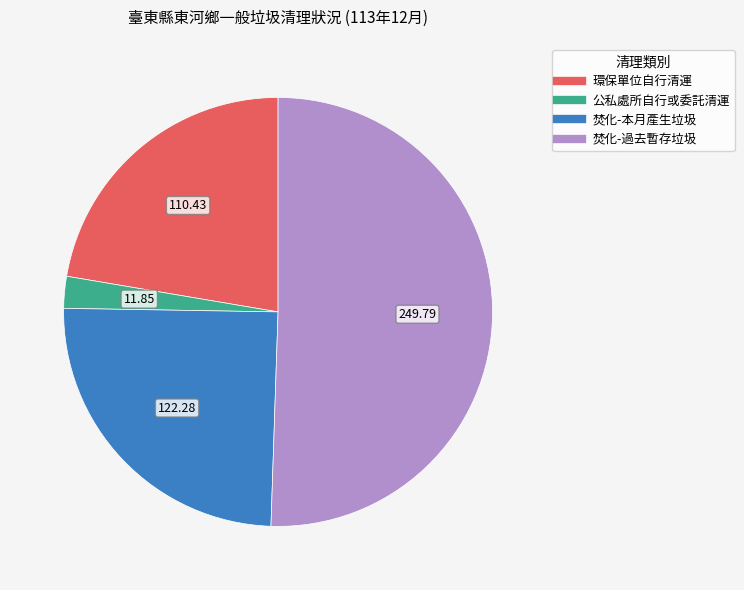

Is it true that 環保單位自行清運 is 22% of the pie?

True